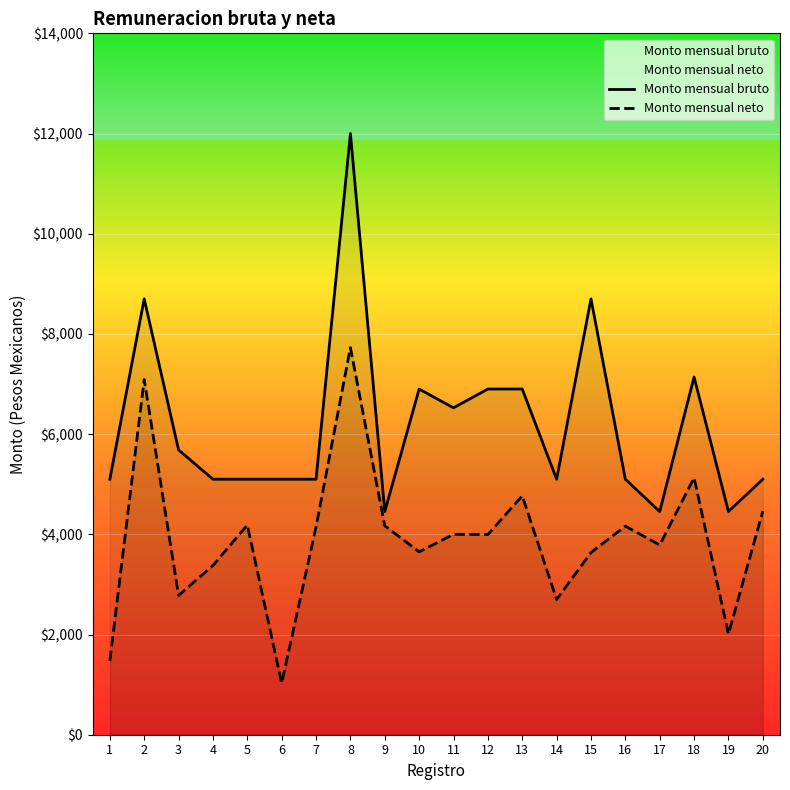

The Monto mensual neto series shows 4768.6 at 13. True or false?

True